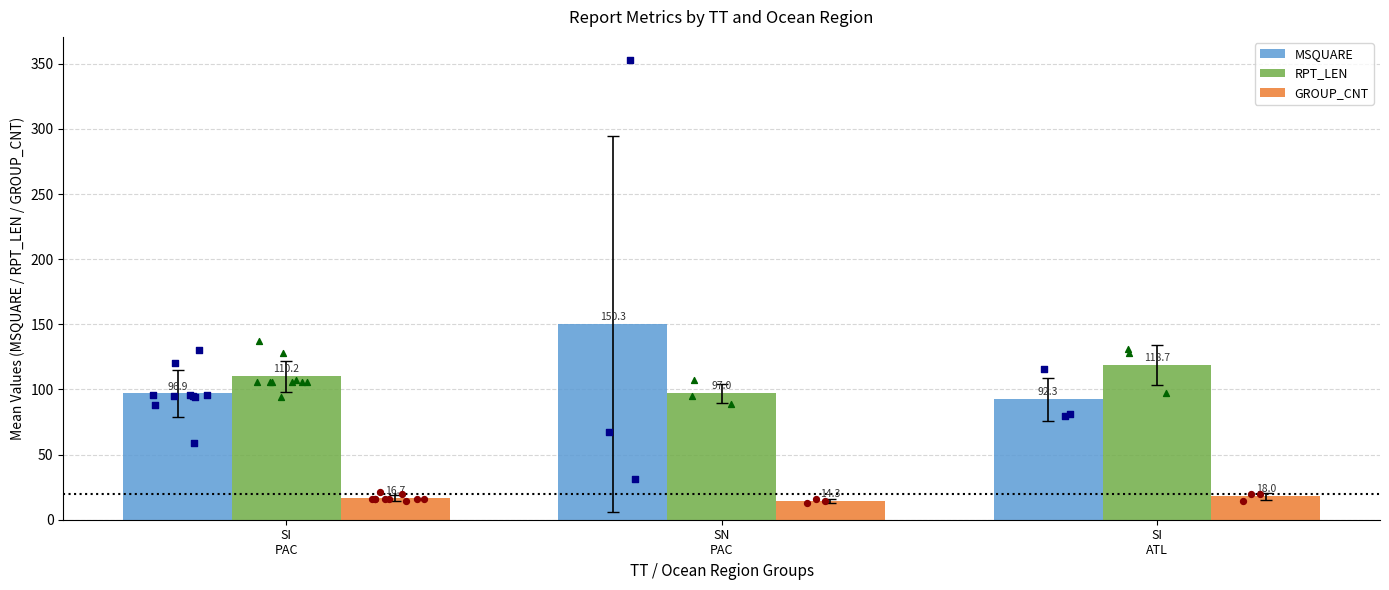

At which category is the sum across all series the highest?

SN
PAC